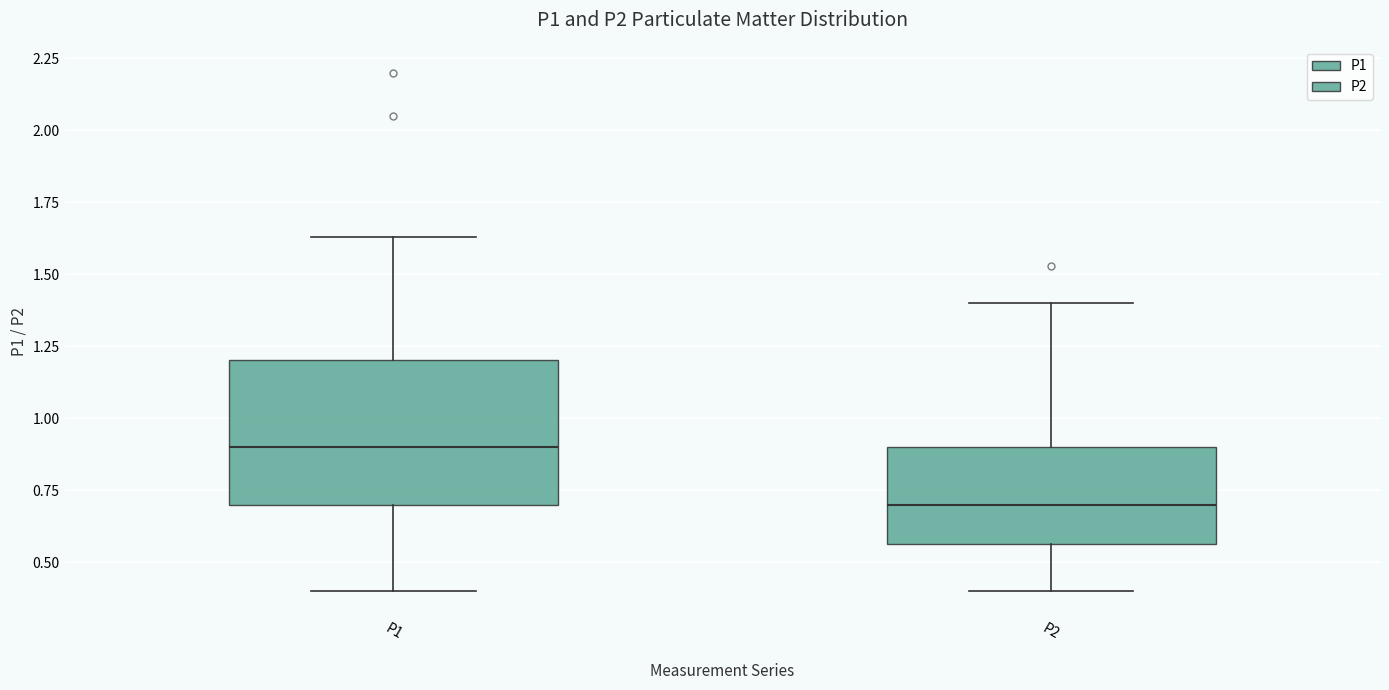

Where is the lower edge of the box for P1 on the y-axis? The values are not printed on the chart, so give them approximately, as read against the axis.

0.70